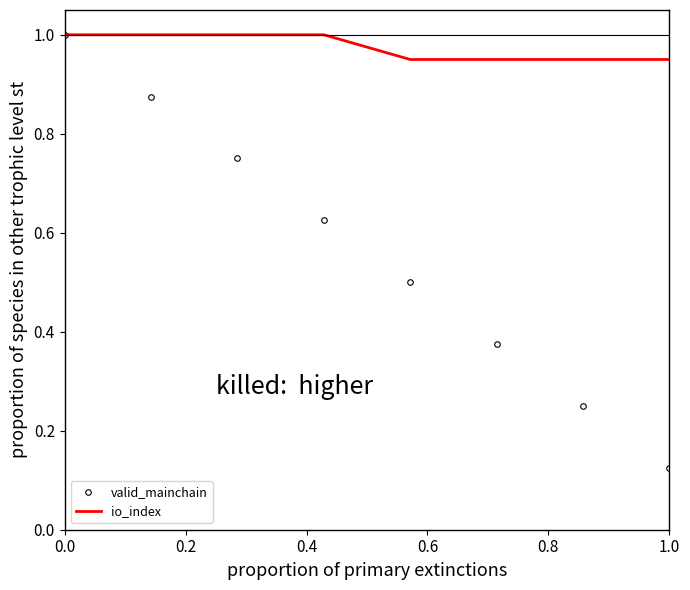

Which series has the largest total across all categories?

io_index